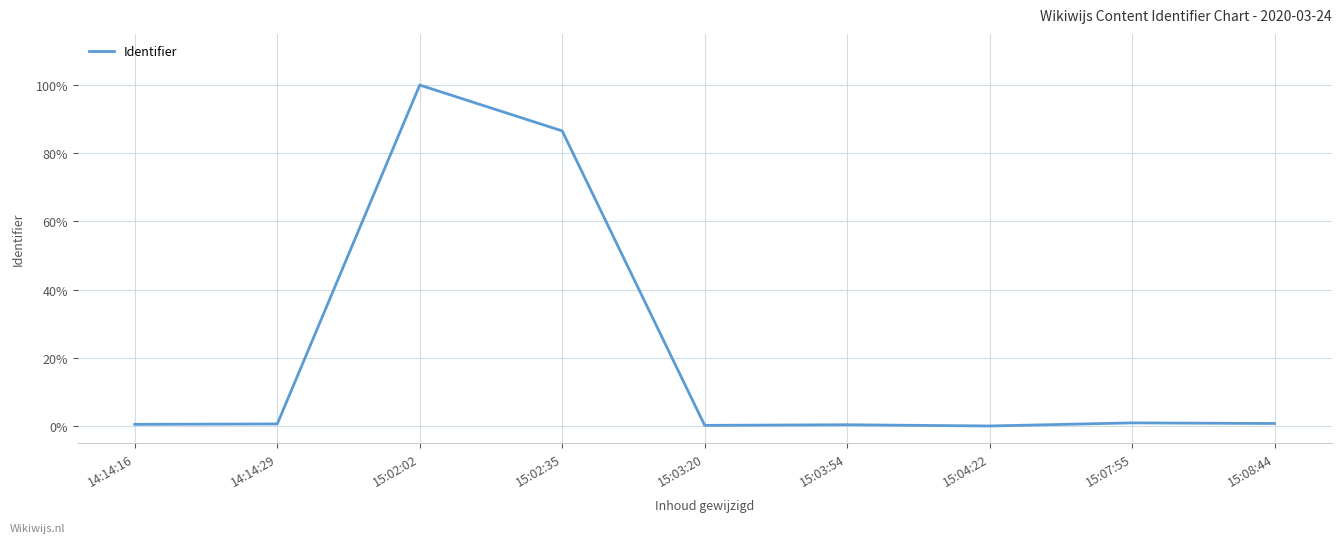

Where is the data nearest to the value 50?

15:02:35